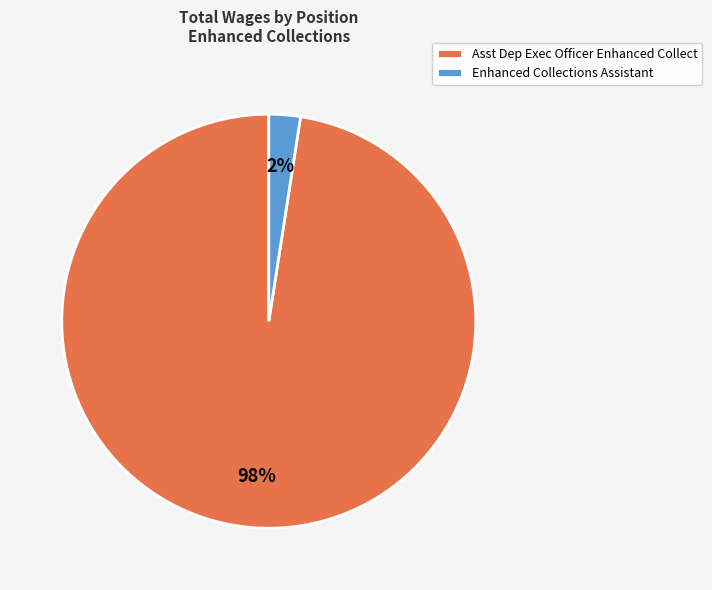

Combined, do Asst Dep Exec Officer Enhanced Collect and Enhanced Collections Assistant account for over 50%?

Yes